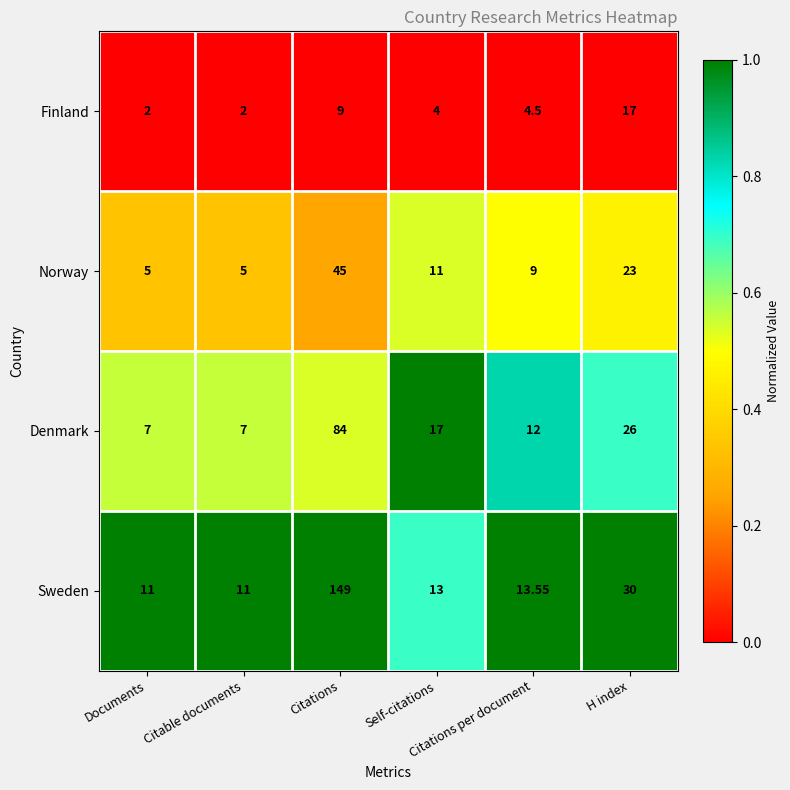

List the series in order of their overall mean, lowest first.

Finland, Norway, Denmark, Sweden